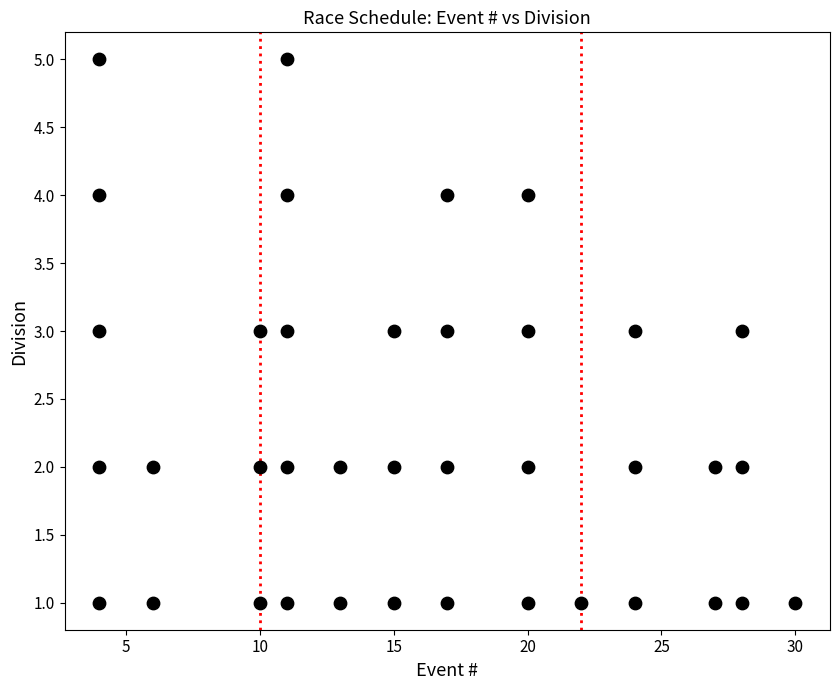

What is the range of Y values (max minus min)?

4